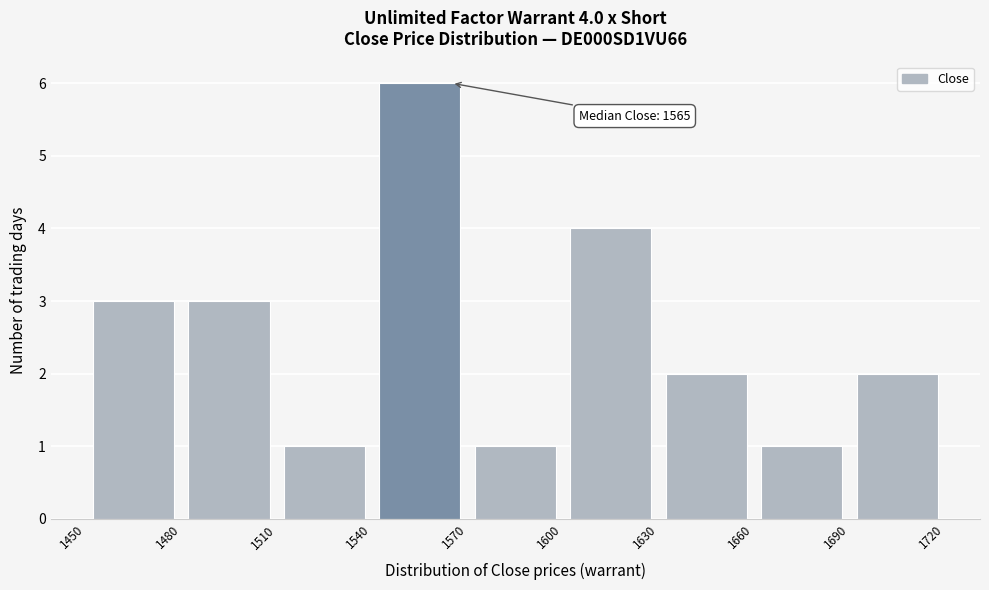

Over which range of the x-axis is the bar tallest?

1540 to 1570